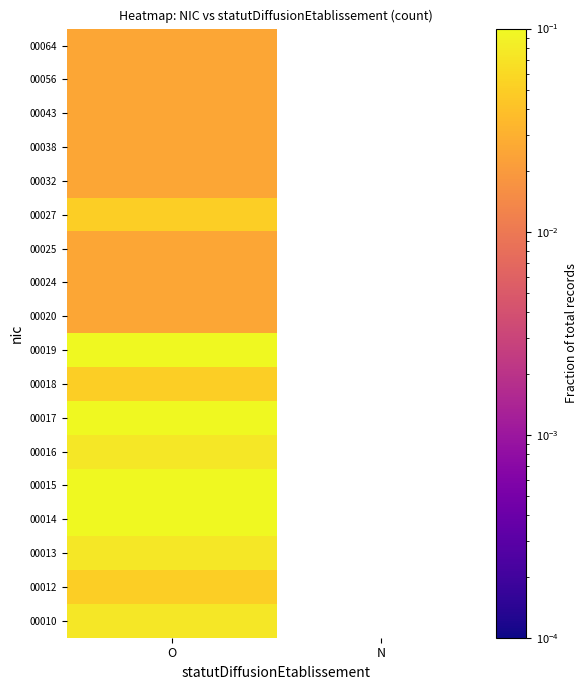

List the series in order of their peak value, lowest first.

00020, 00024, 00025, 00032, 00038, 00043, 00056, 00064, 00012, 00018, 00027, 00010, 00013, 00016, 00014, 00015, 00019, 00017